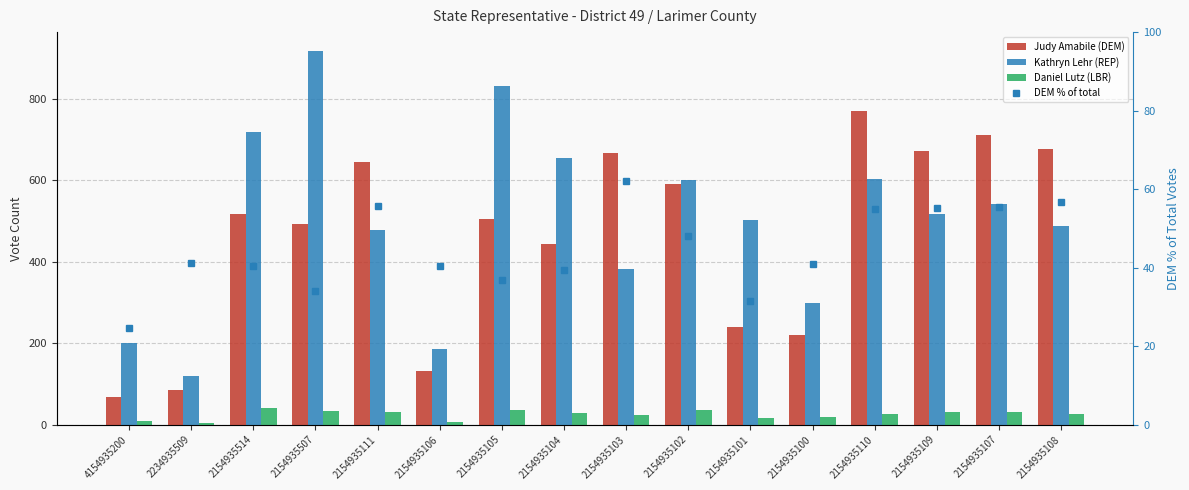

What is the sum of all DEM % of total values?

717.8